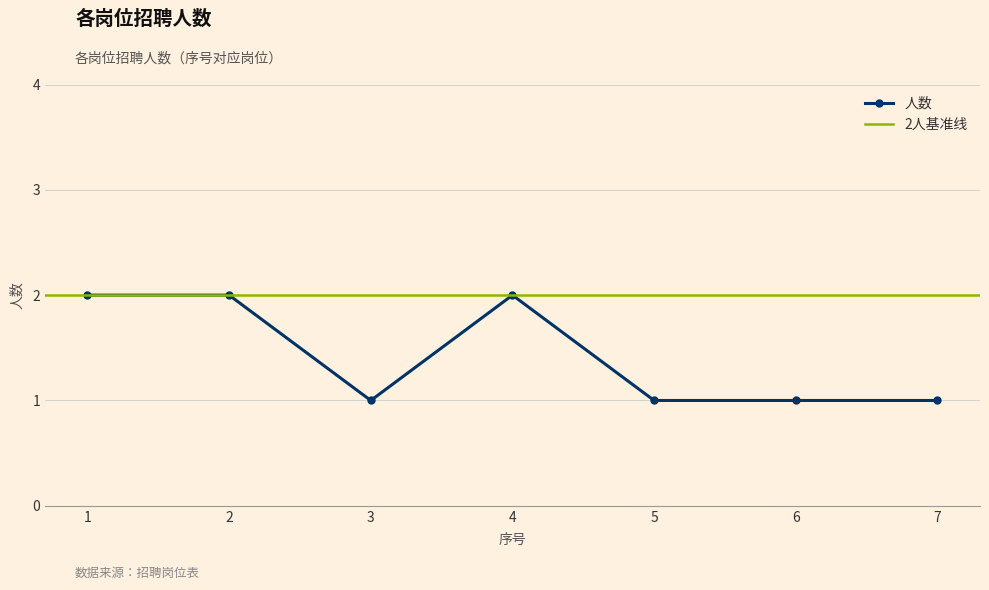

List the labels in order of value, smallest first.

3, 5, 6, 7, 1, 2, 4